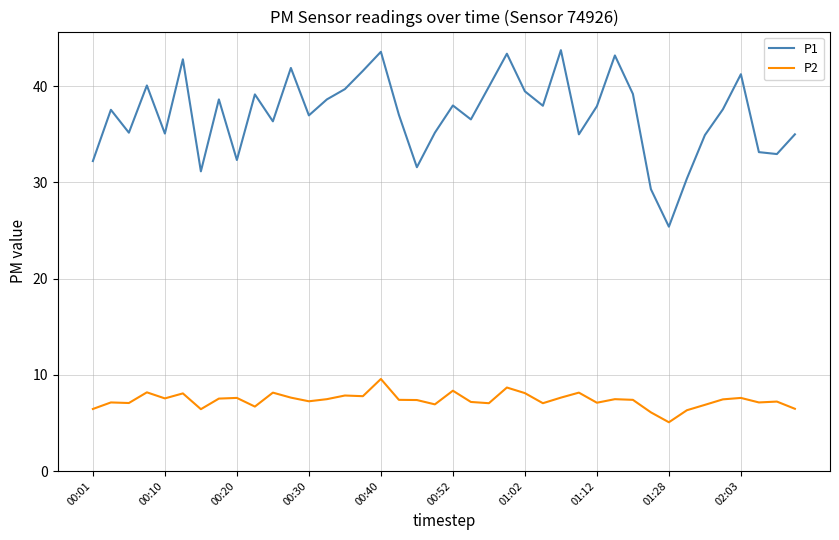

Rank the series by their maximum value, from highest to lowest.

P1, P2